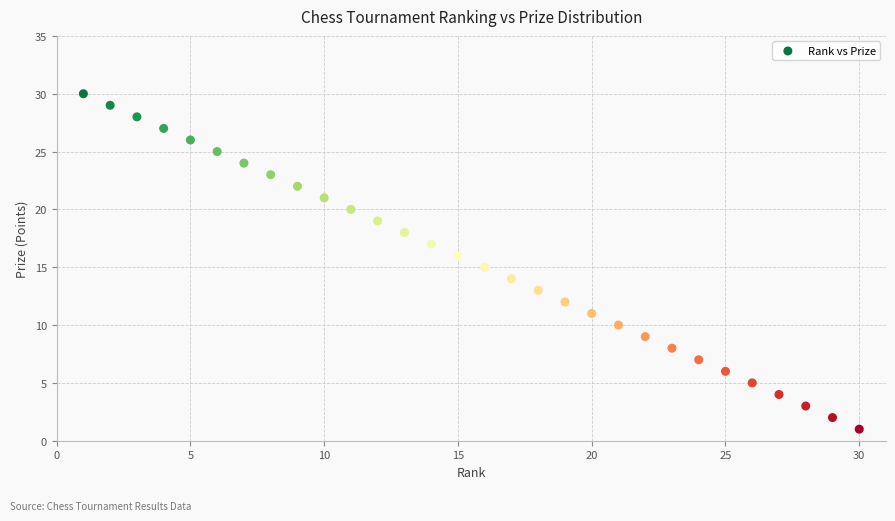

What is the range of X values (max minus min)?

29